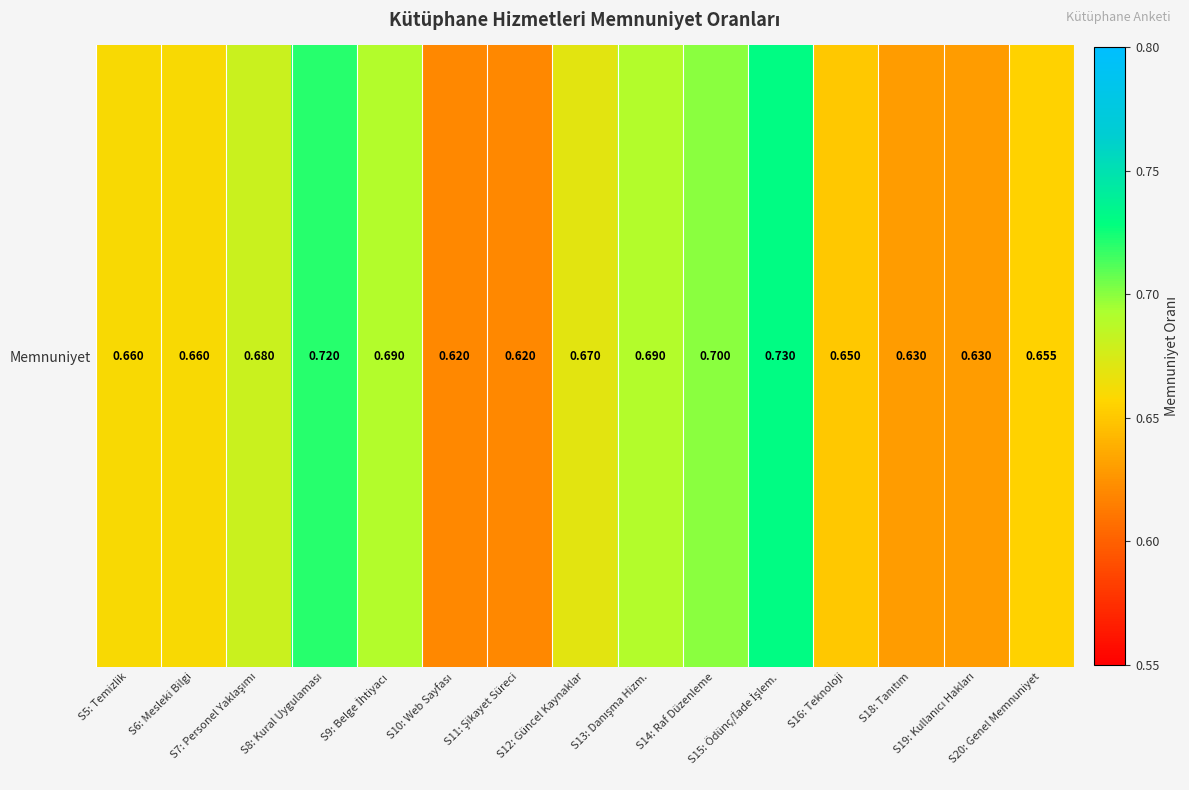

Rank the categories by value from lowest to highest.

S10: Web Sayfası, S11: Şikayet Süreci, S18: Tanıtım, S19: Kullanıcı Hakları, S16: Teknoloji, S20: Genel Memnuniyet, S5: Temizlik, S6: Mesleki Bilgi, S12: Güncel Kaynaklar, S7: Personel Yaklaşımı, S9: Belge İhtiyacı, S13: Danışma Hizm., S14: Raf Düzenleme, S8: Kural Uygulaması, S15: Ödünç/İade İşlem.